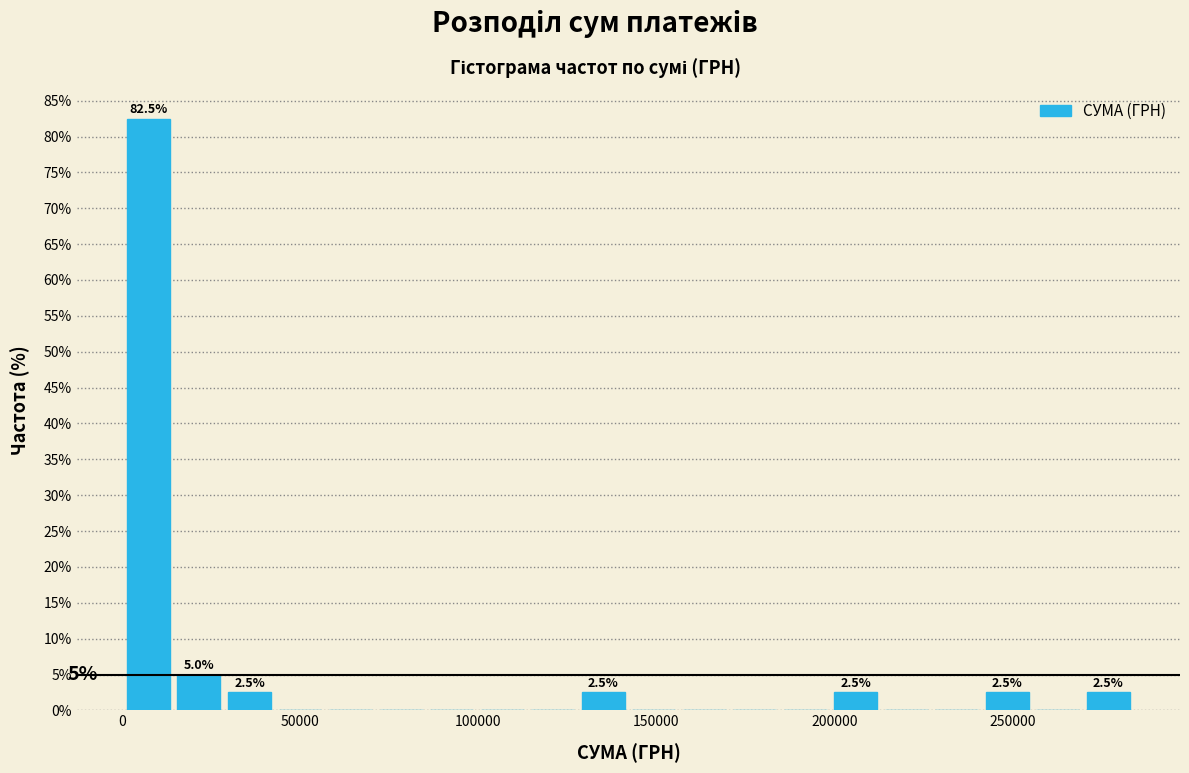

Around what value on the x-axis is the tallest bar? Give the approximate position of its centre, as read against the axis.

5000